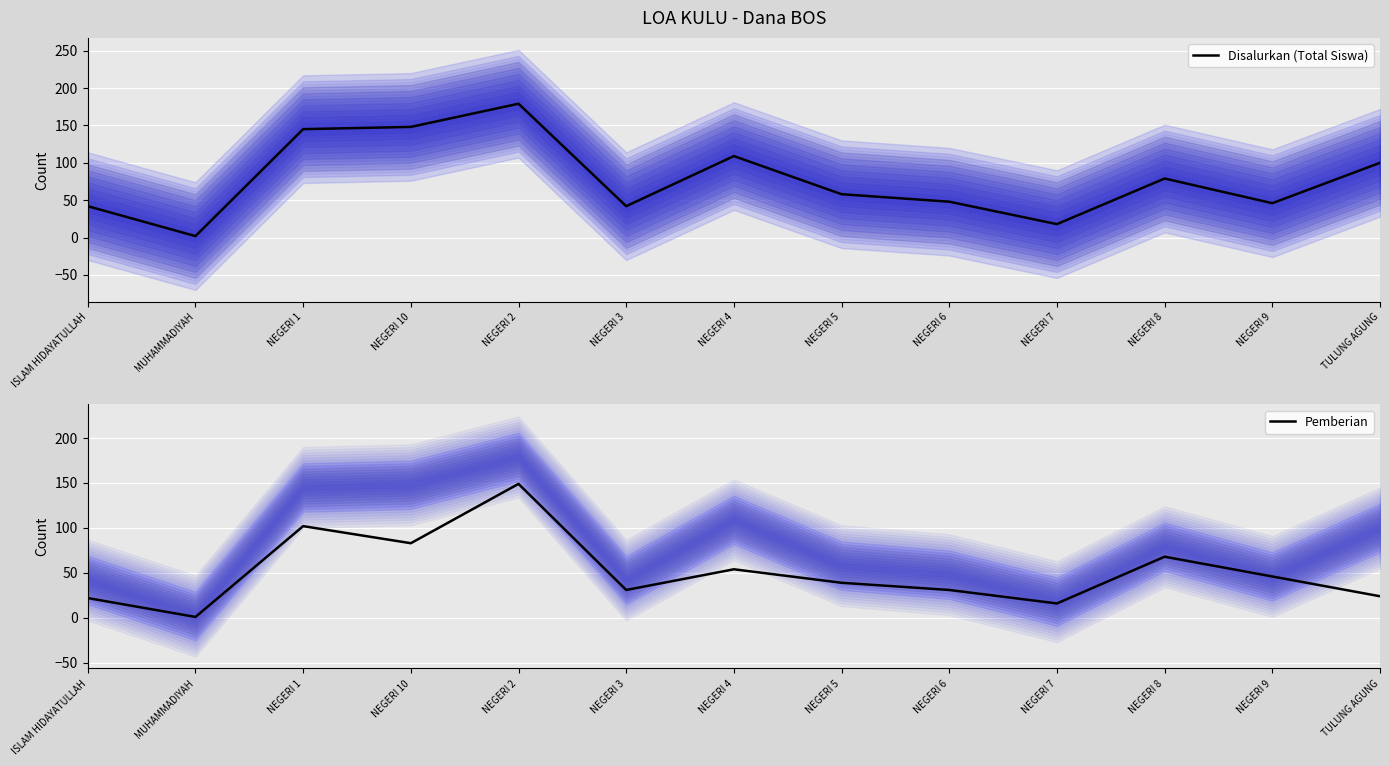

At how many categories does at least one series exceed 118?

3